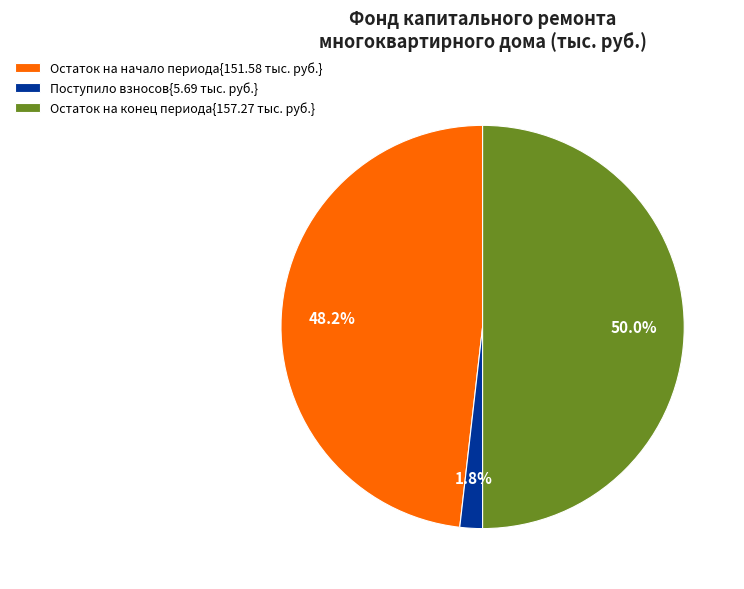

Does Поступило взносов{5.69 тыс. руб.} represent more than half of the total?

No